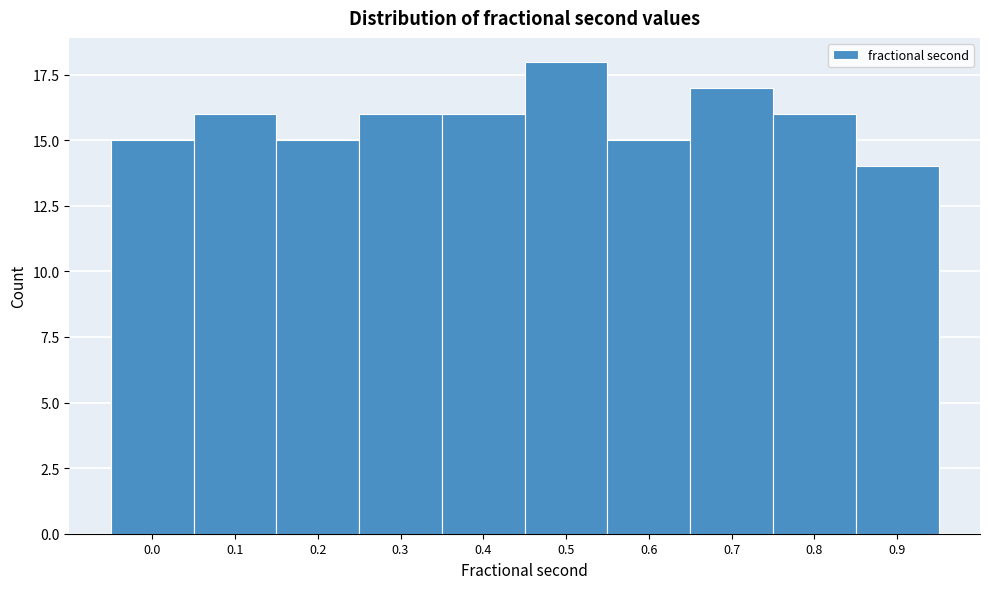

Reading right to left, transcribe all the data shown in this chart.

14	16	17	15	18	16	16	15	16	15